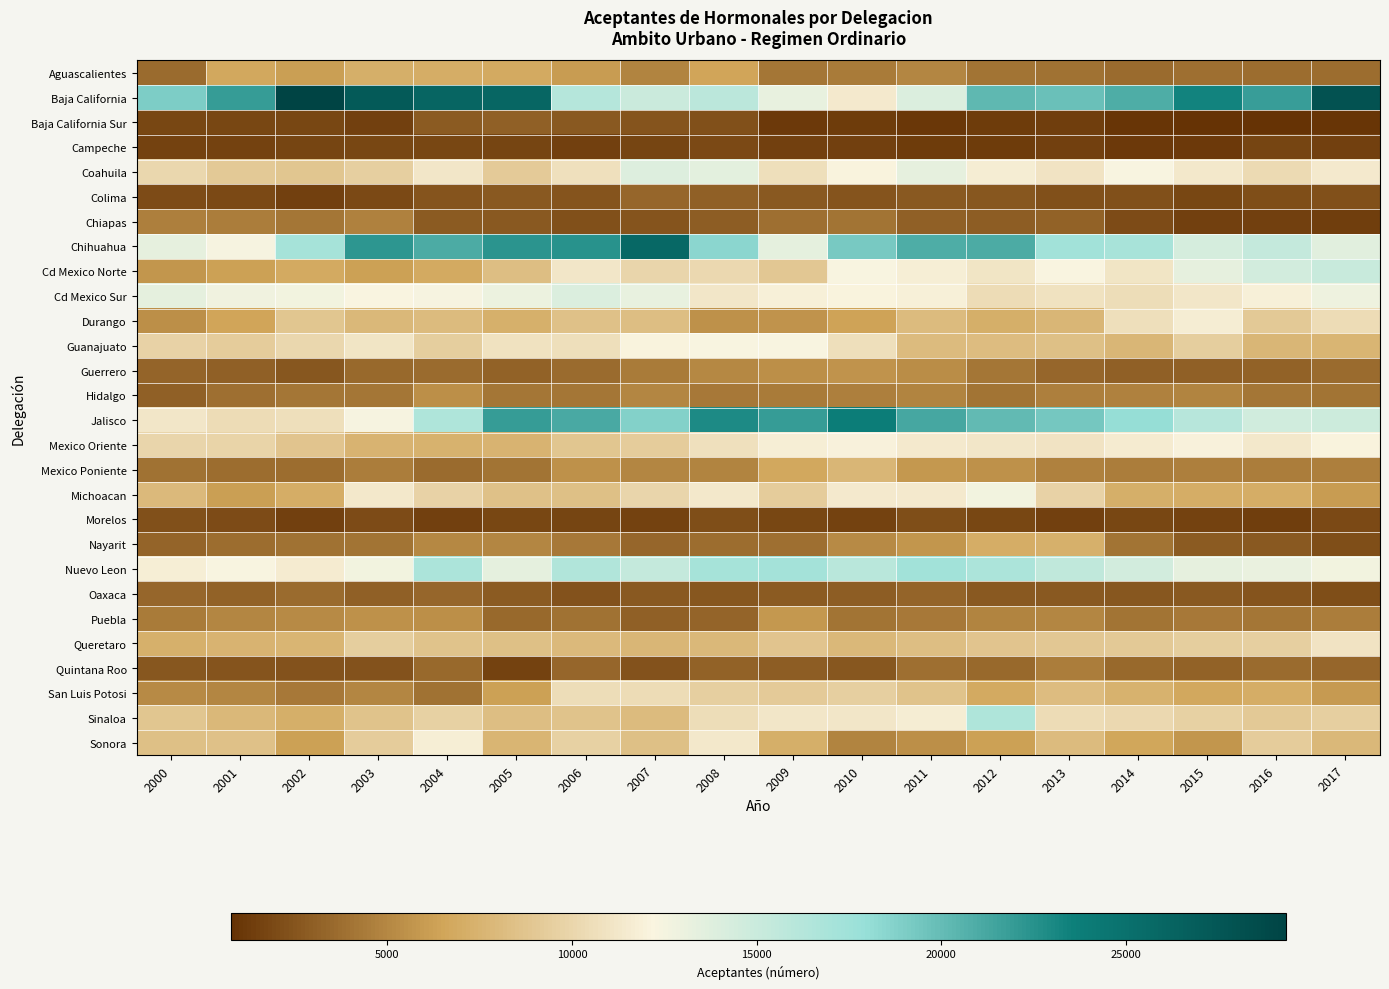

What is the total value across all series at 2017?

215112